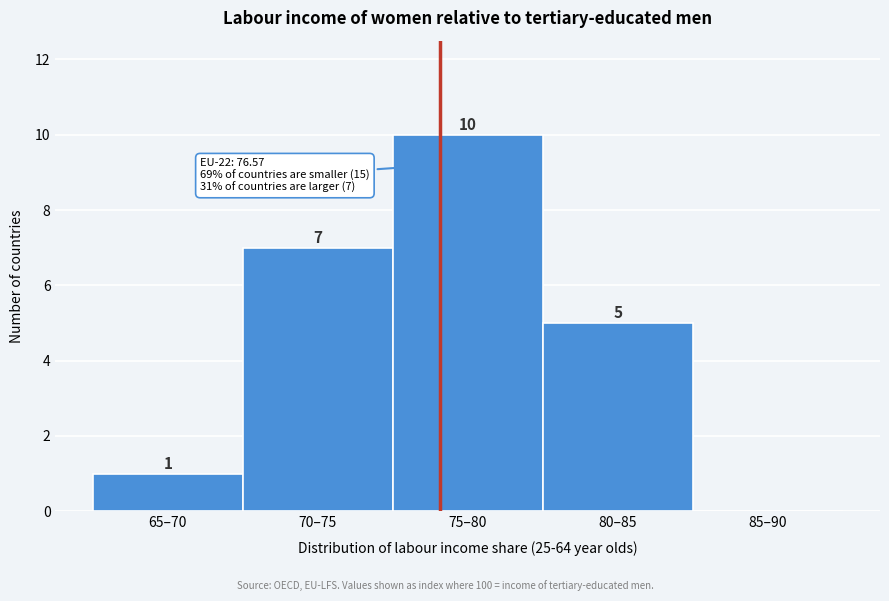

Reading left to right, what are all the values shown in this chart?

65–70=1	70–75=7	75–80=10	80–85=5	85–90=0